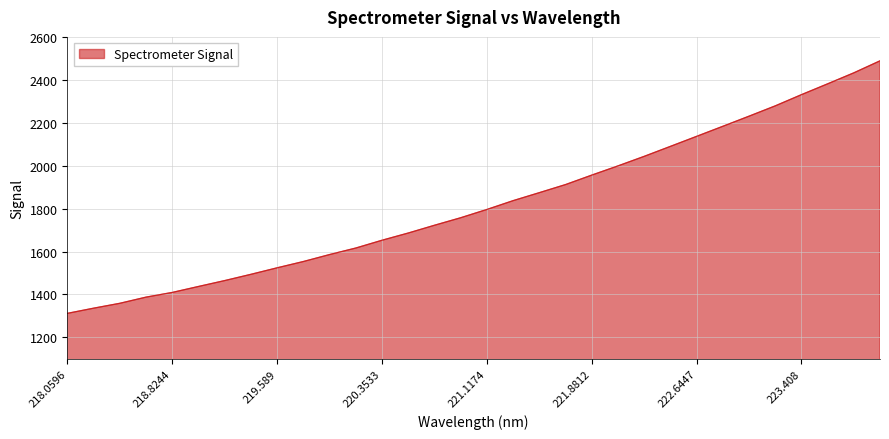

Does the chart have visible grid lines?

Yes